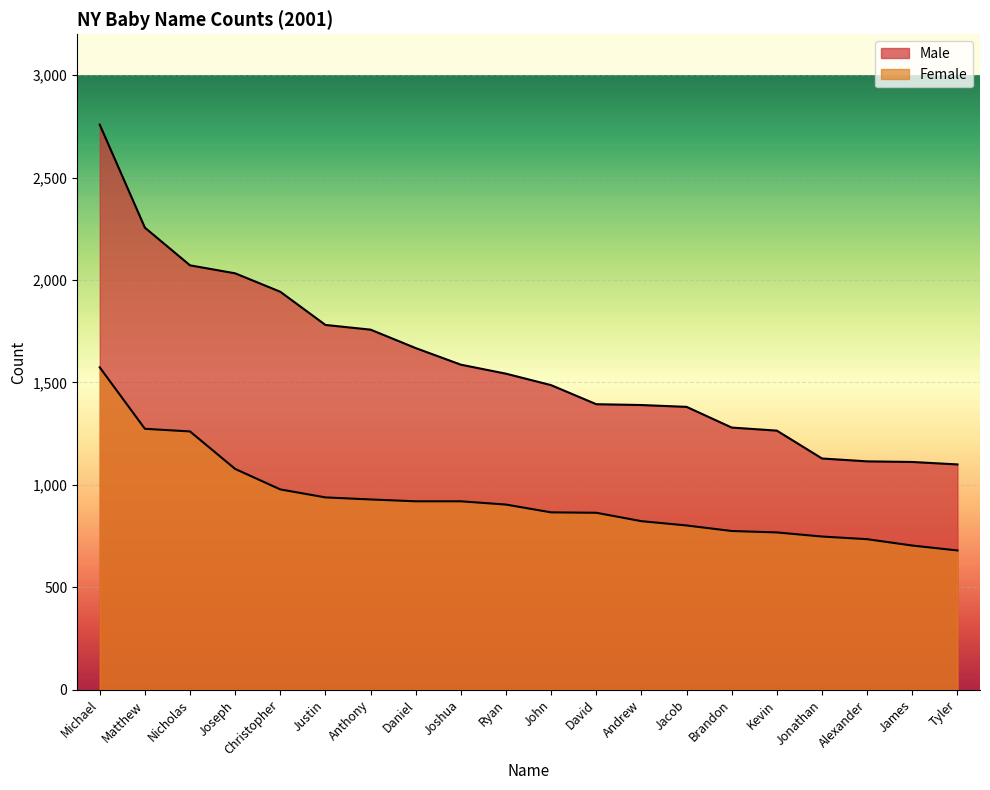

Read the Male value at Joshua.

1587